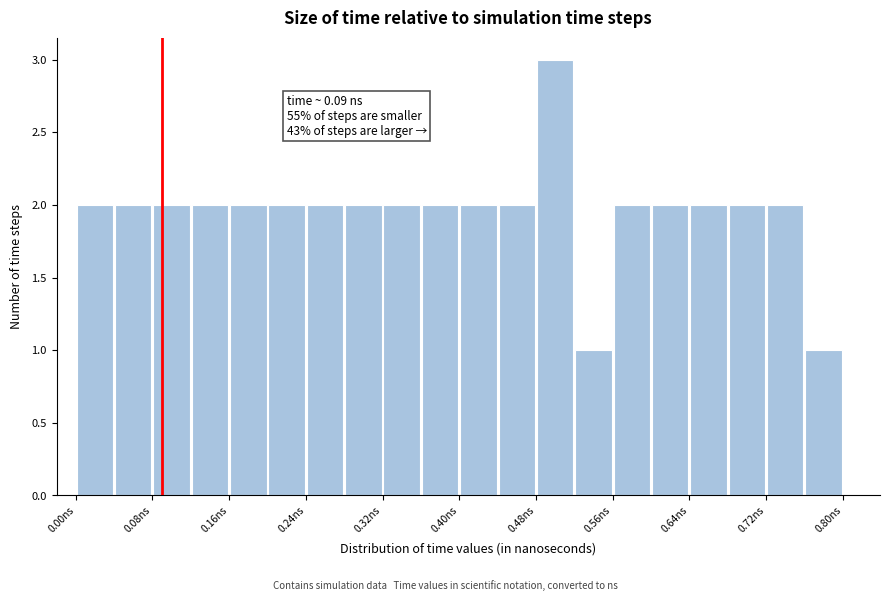

Which range on the x-axis has the tallest bar?

0.48 to 0.52